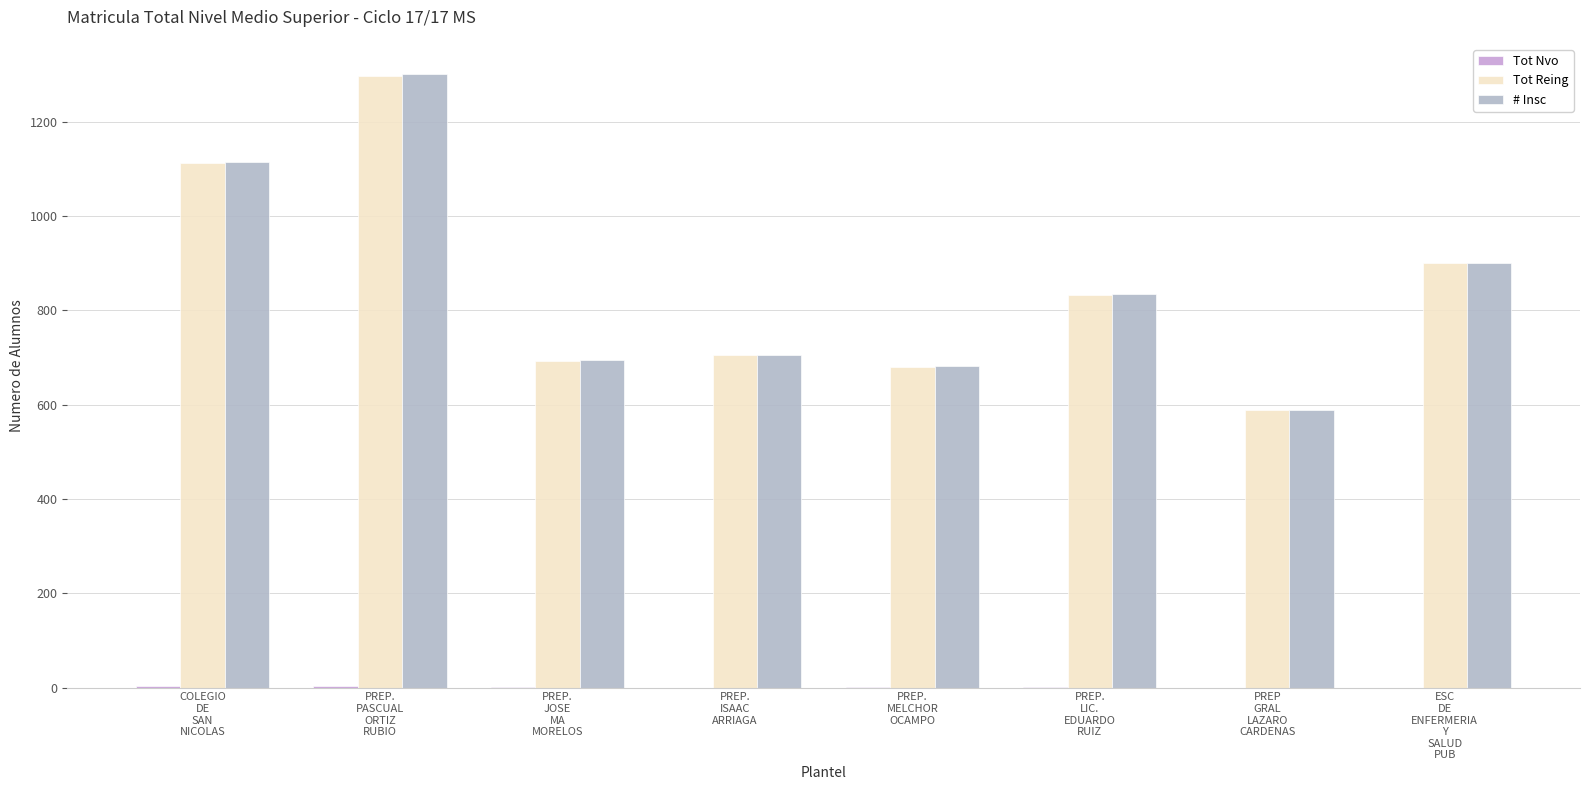

What is the maximum value shown in the chart?

1300